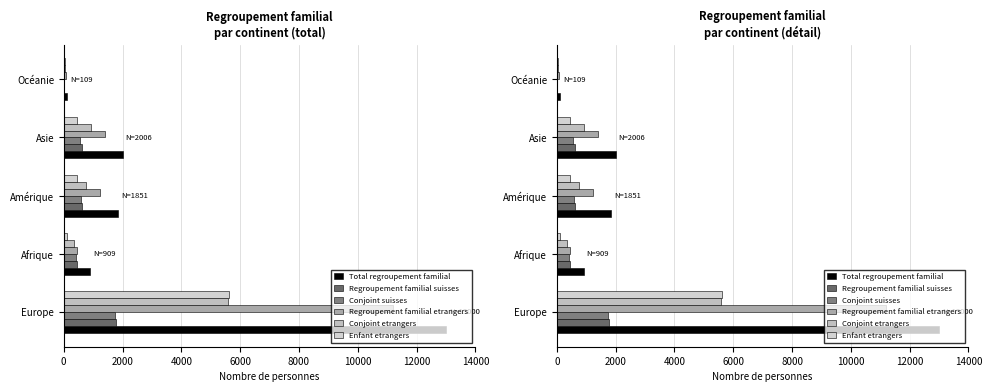

Rank the series at Asie from lowest to highest value.

Enfant etrangers, Conjoint suisses, Regroupement familial suisses, Conjoint etrangers, Regroupement familial etrangers, Total regroupement familial